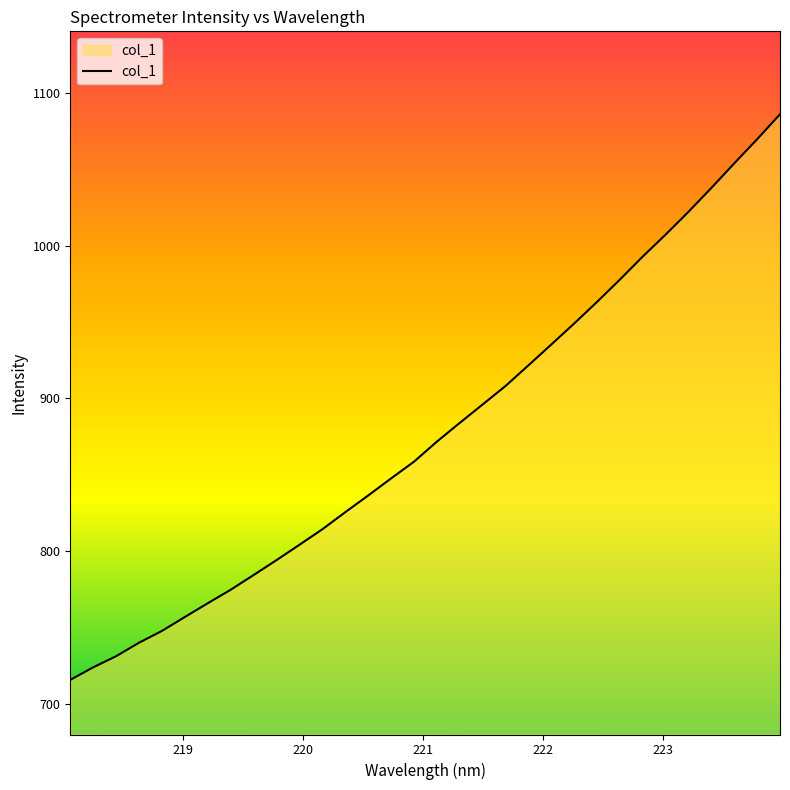

What is the difference between the maximum and minimum values?

370.5